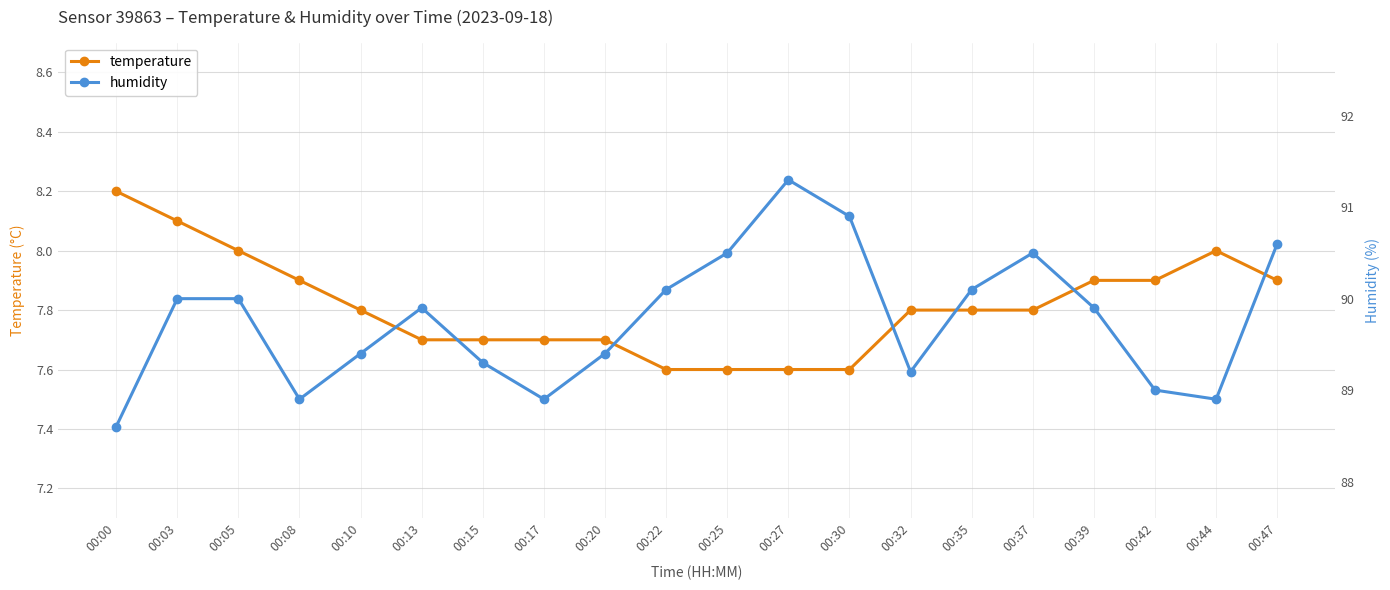

Is this an area chart (filled region under the line)?

No